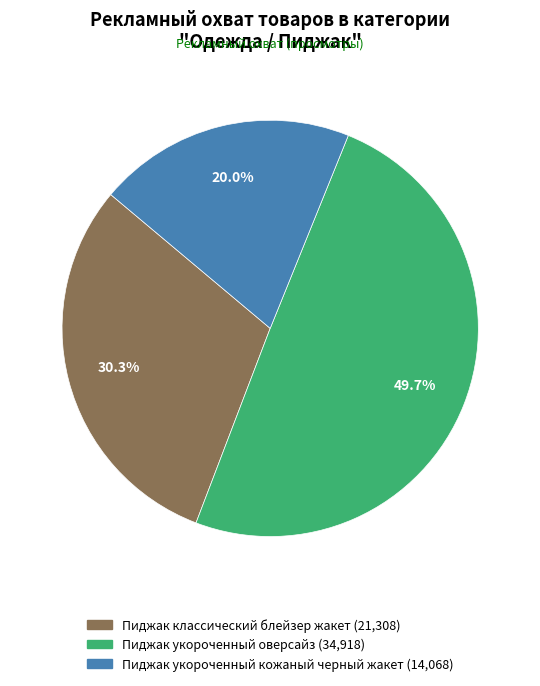

To the nearest percent, what percentage of the pie is Пиджак укороченный оверсайз?

50%